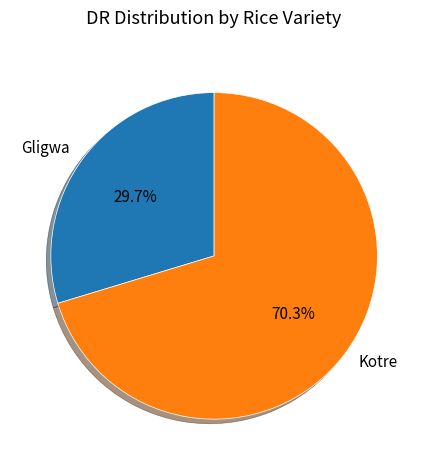

Combined, what portion of the pie is Gligwa and Kotre?

100.0%